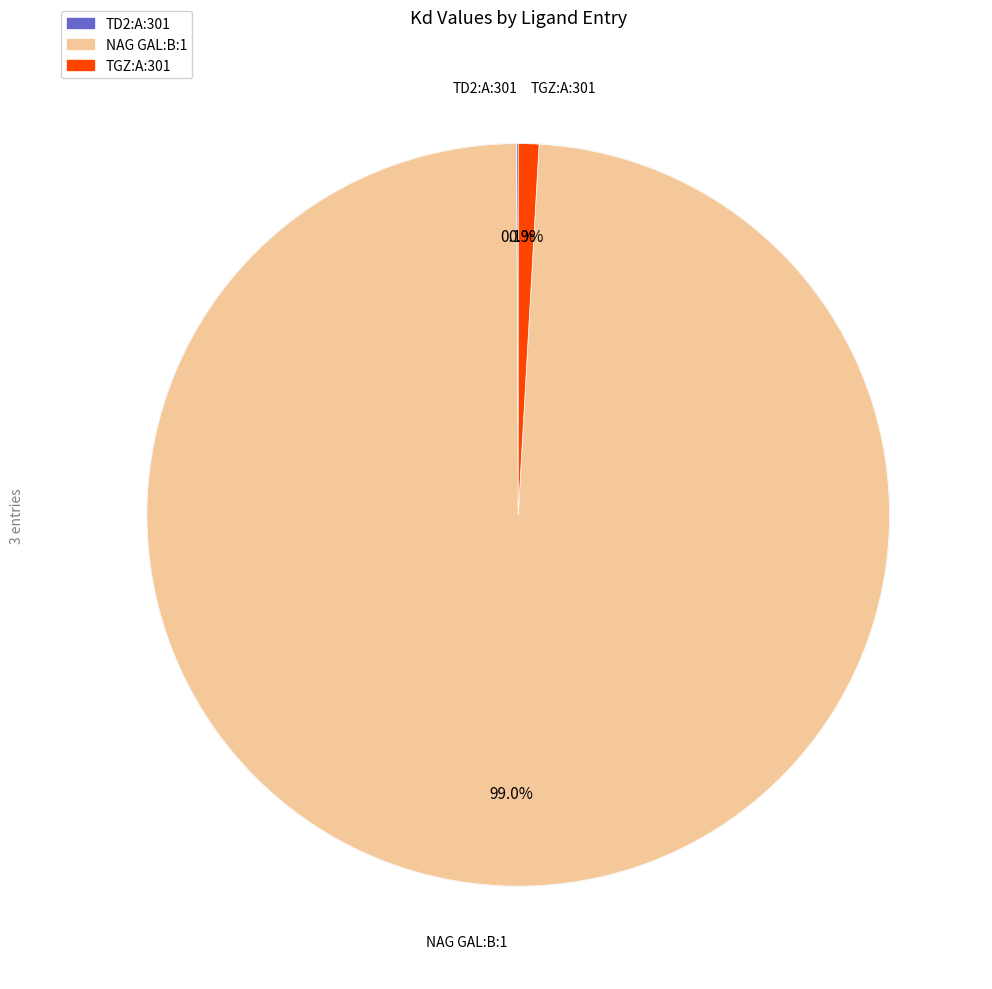

Count the number of slices in the pie.

3